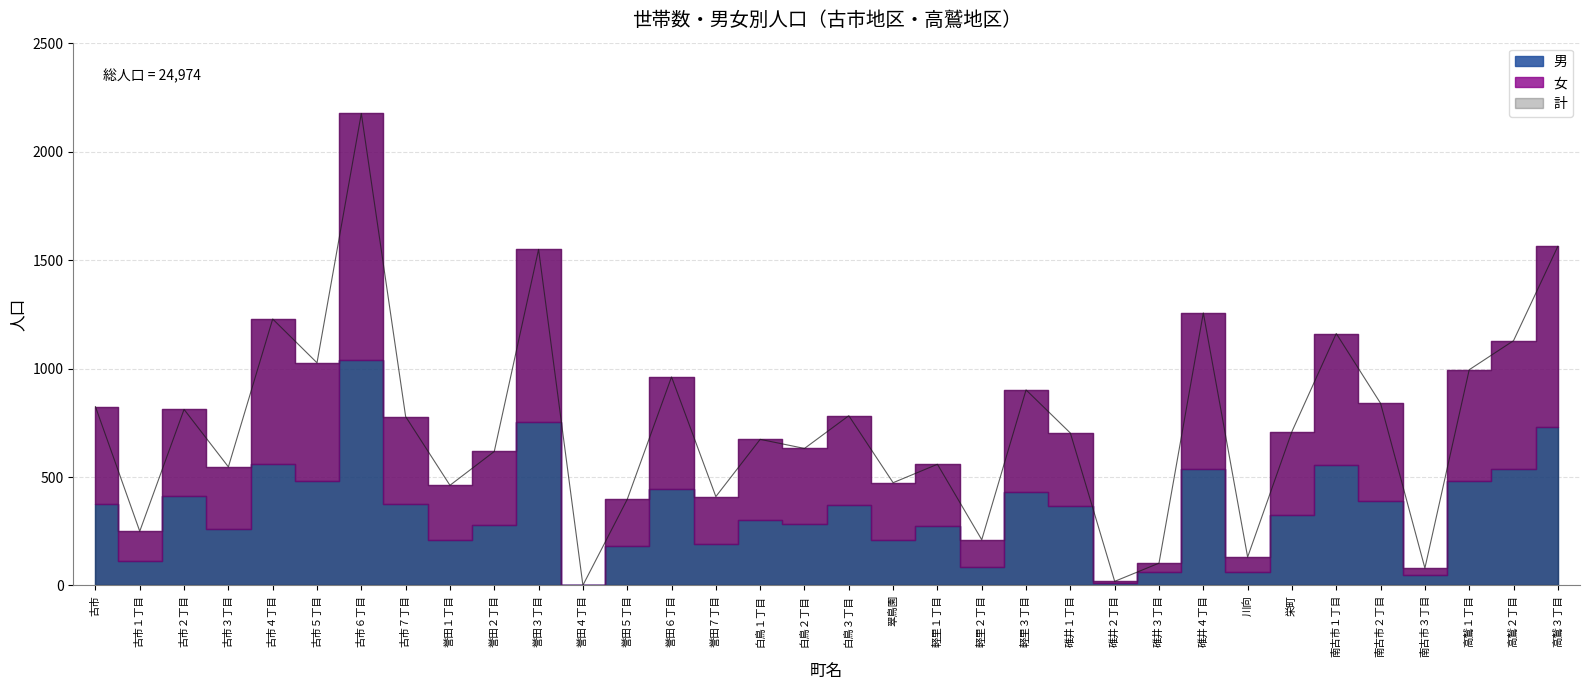

True or false: 女 has a value of 400 at 古市２丁目.

True